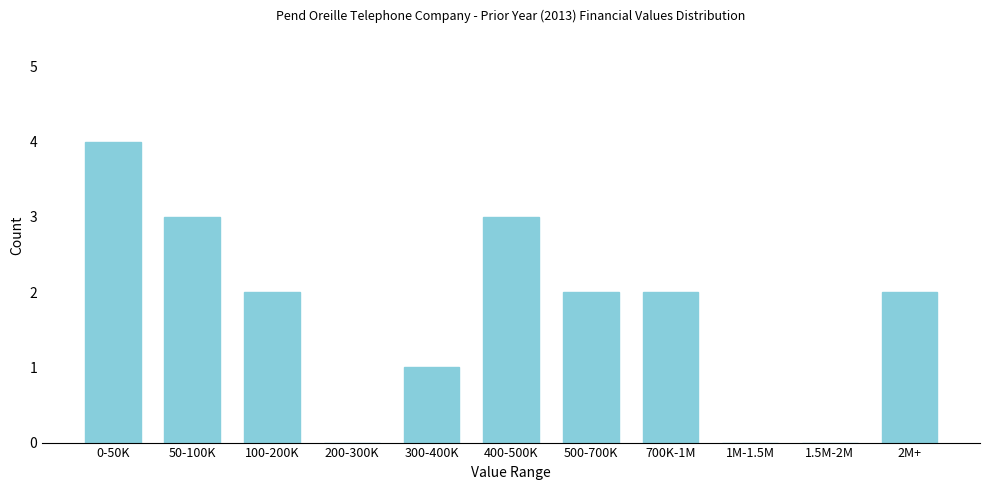

Reading right to left, extract all data points from this chart.

2M+=2	1.5M-2M=0	1M-1.5M=0	700K-1M=2	500-700K=2	400-500K=3	300-400K=1	200-300K=0	100-200K=2	50-100K=3	0-50K=4